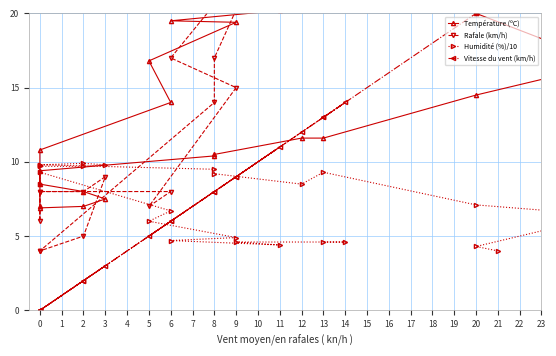

What is the minimum value for Température (ºC)?

6.9